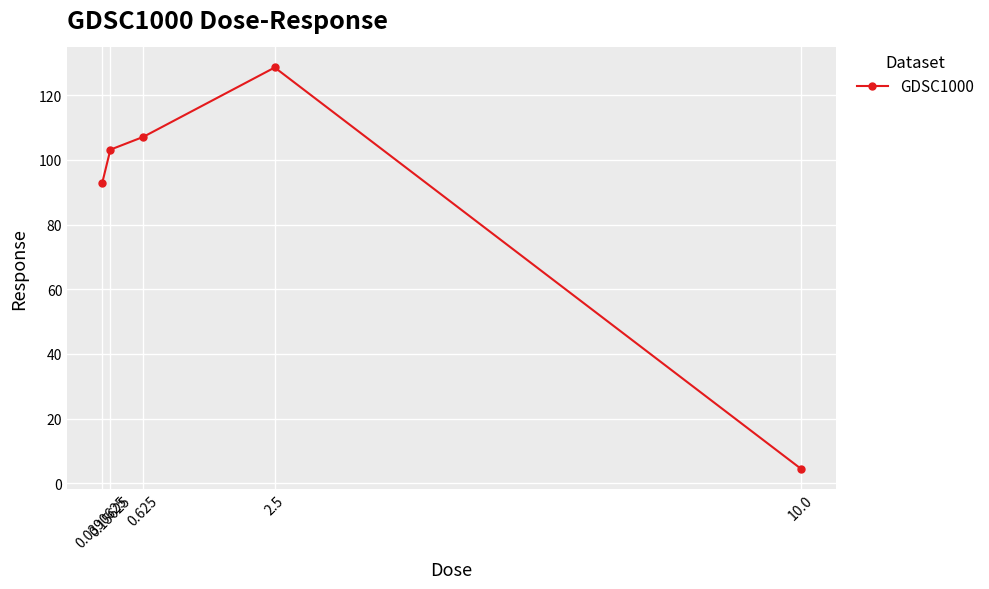

What is the label of the 3rd point from the right?

0.625